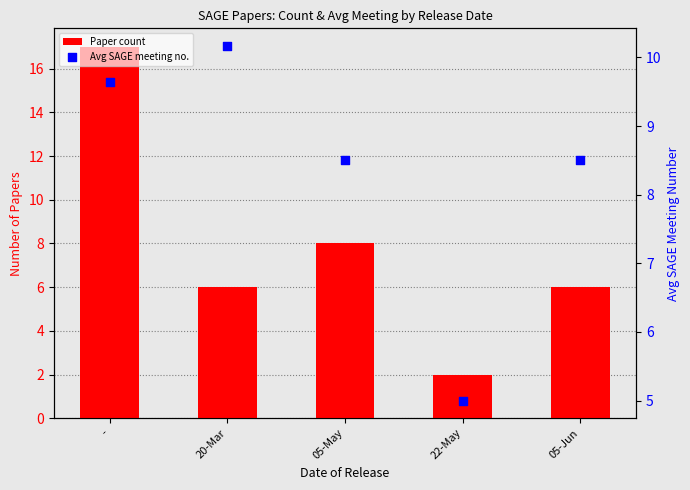

Which series has the largest Y range (max minus min)?

Paper count